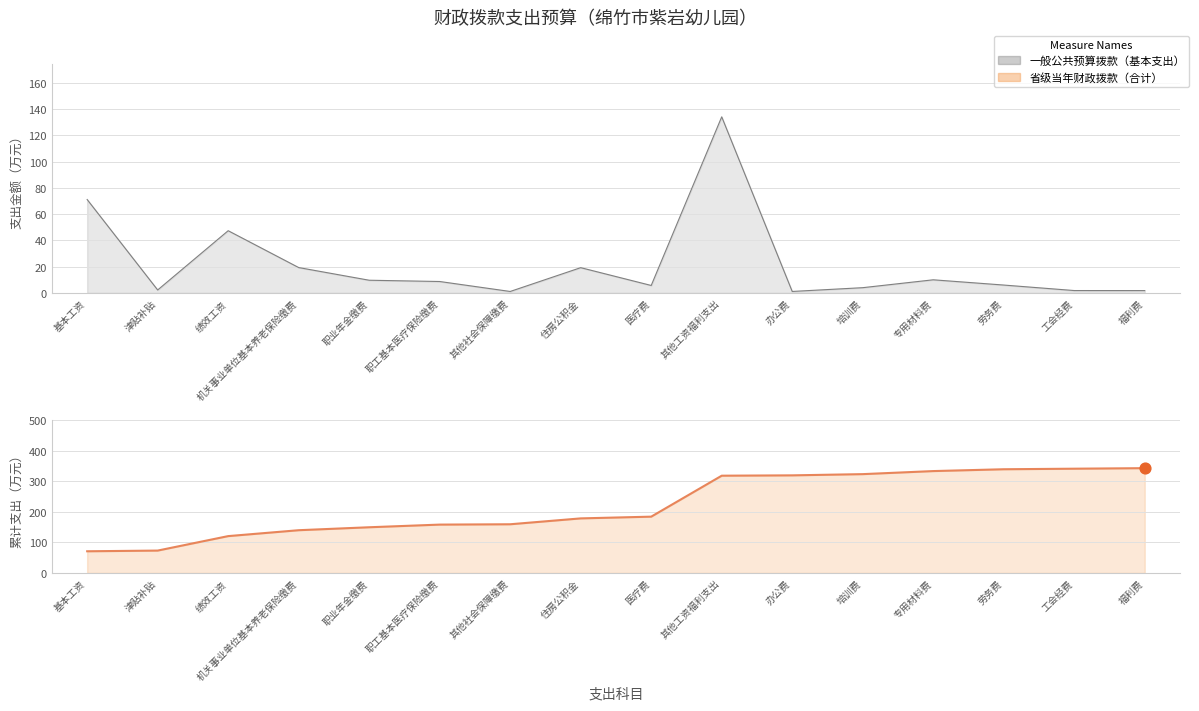

What is the ratio of the value at 津贴补贴 to the value at 职业年金缴费?

0.2